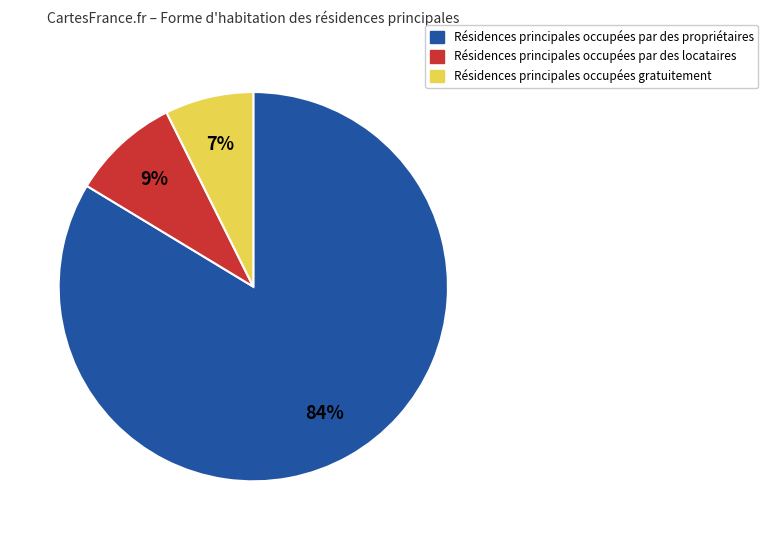

How many segments does this pie chart have?

3